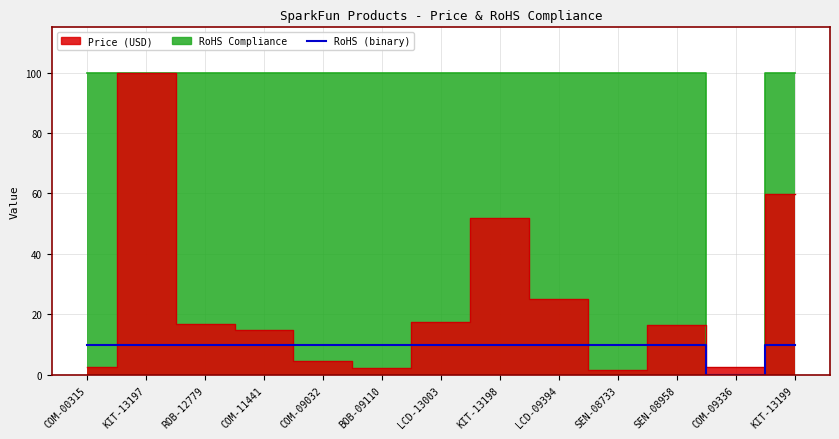

True or false: the data shows 10 at COM-11441.

True